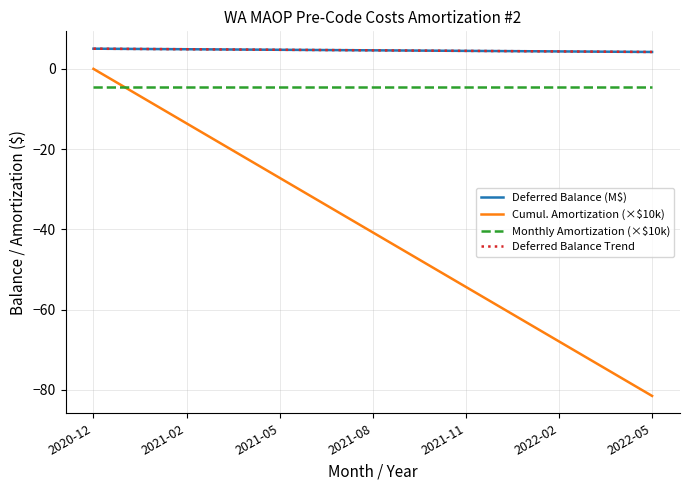

Does the chart display data point markers on the line(s)?

No